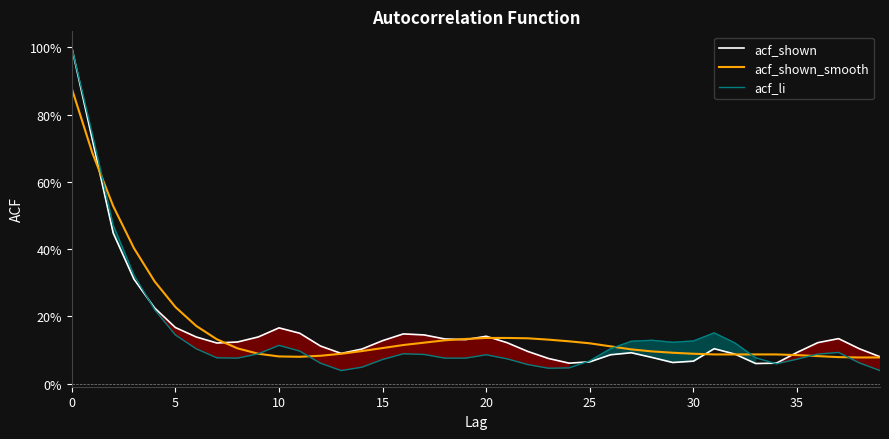

What is the difference between the second highest and minimum values in the acf_shown_smooth series?

0.6